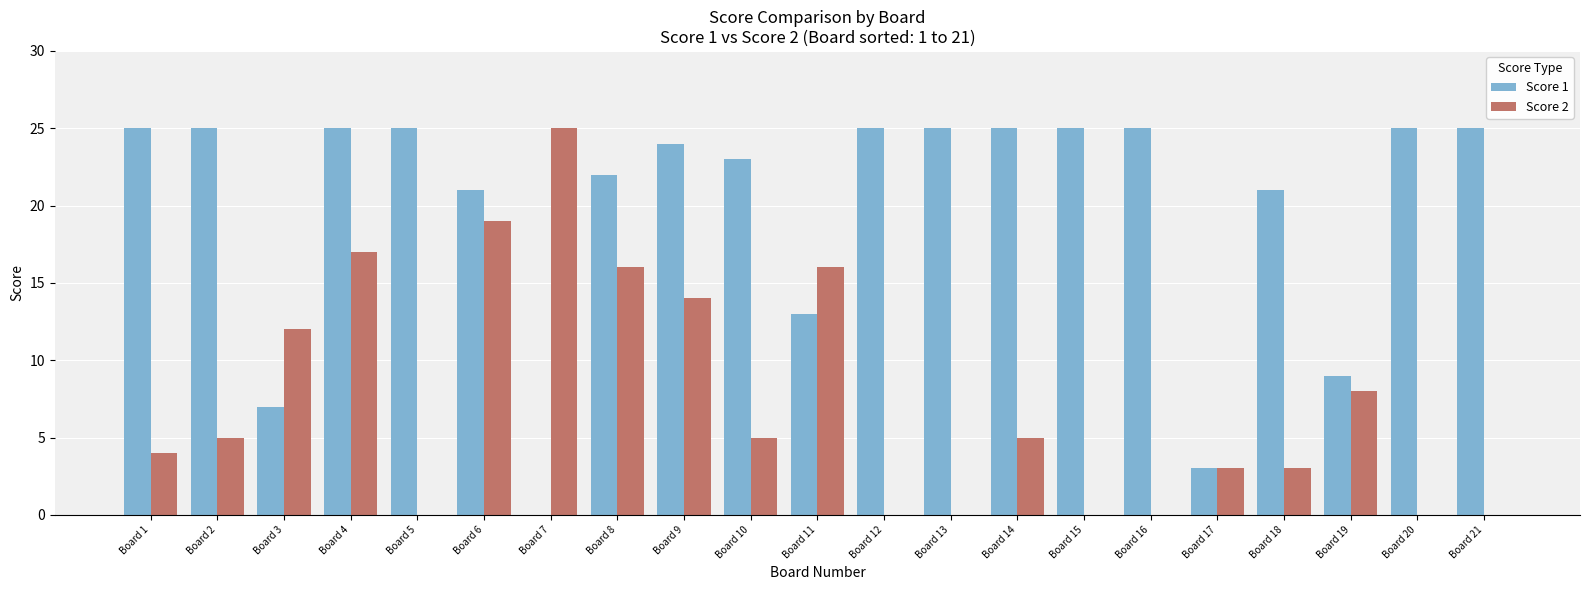

Are the bars horizontal?

No